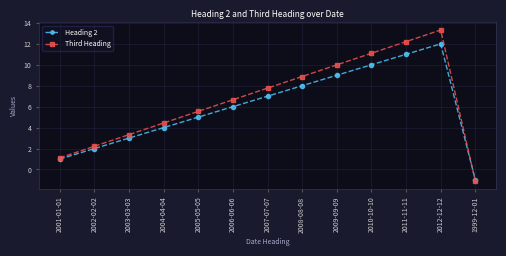

Between 2001-01-01 and 2004-04-04, which series saw the biggest shift?

Third Heading